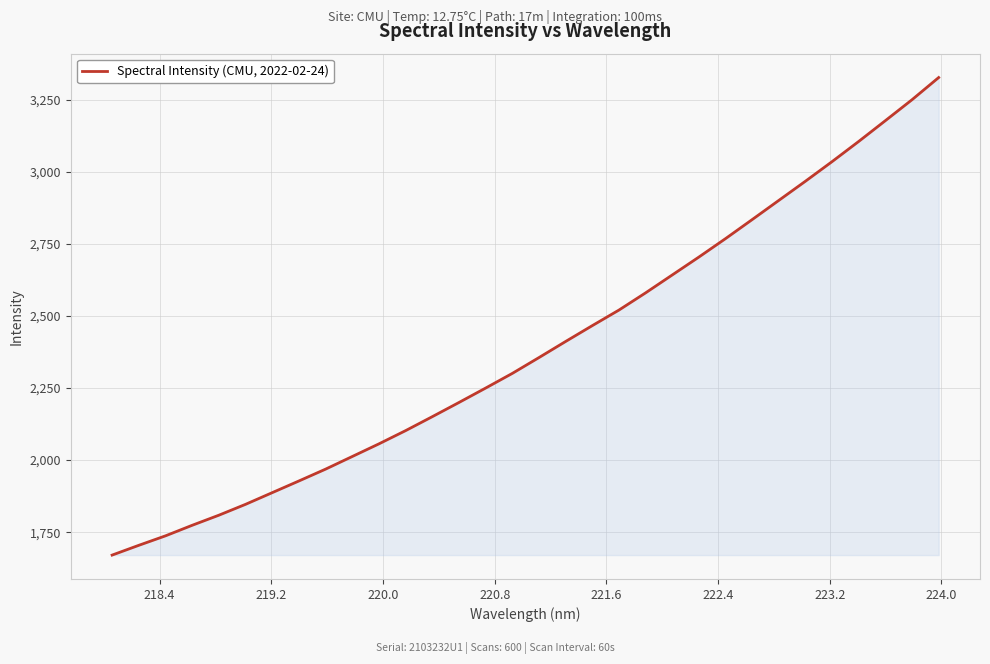

What is the greatest value displayed?

3326.3